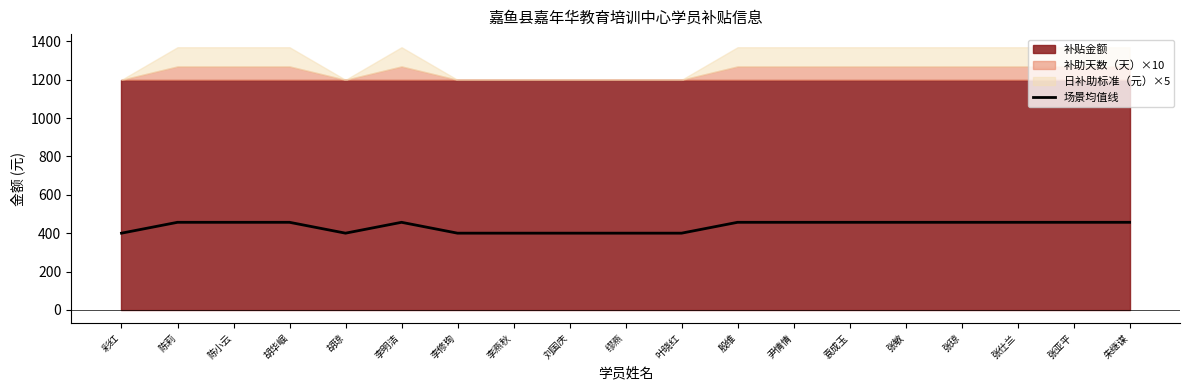

How many values are below 456?

7